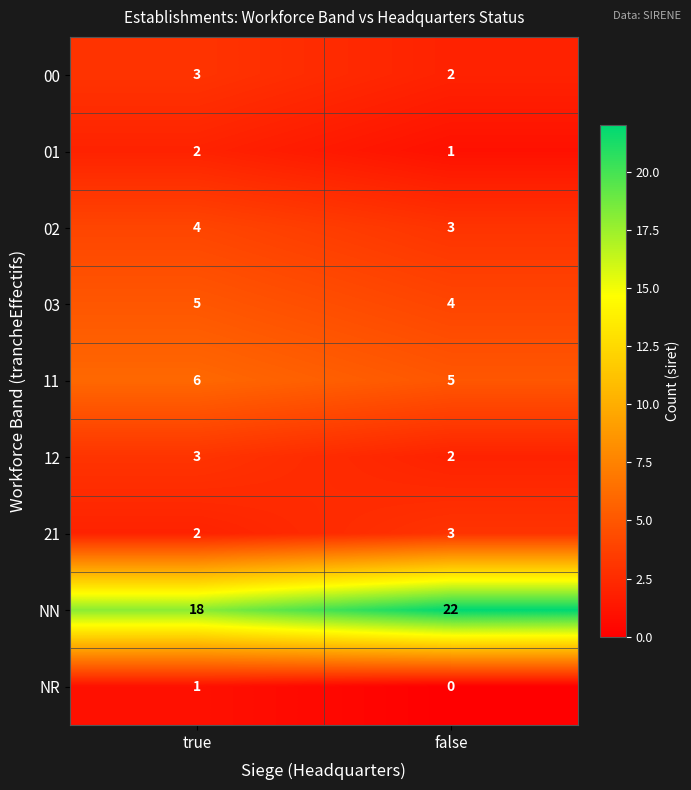

What is the average value of the 02 series?

4